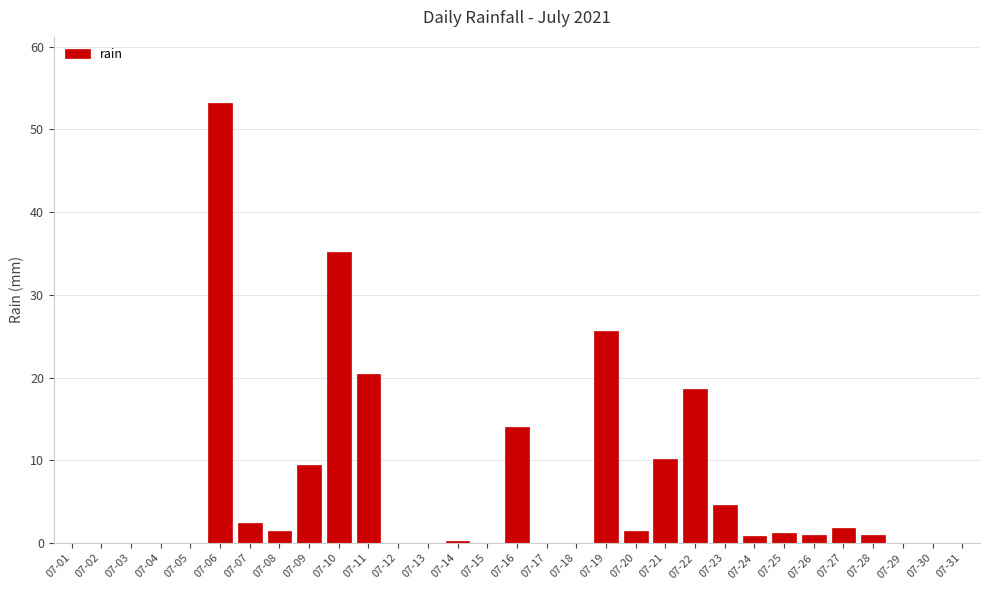

What is the sum of all values?

202.4